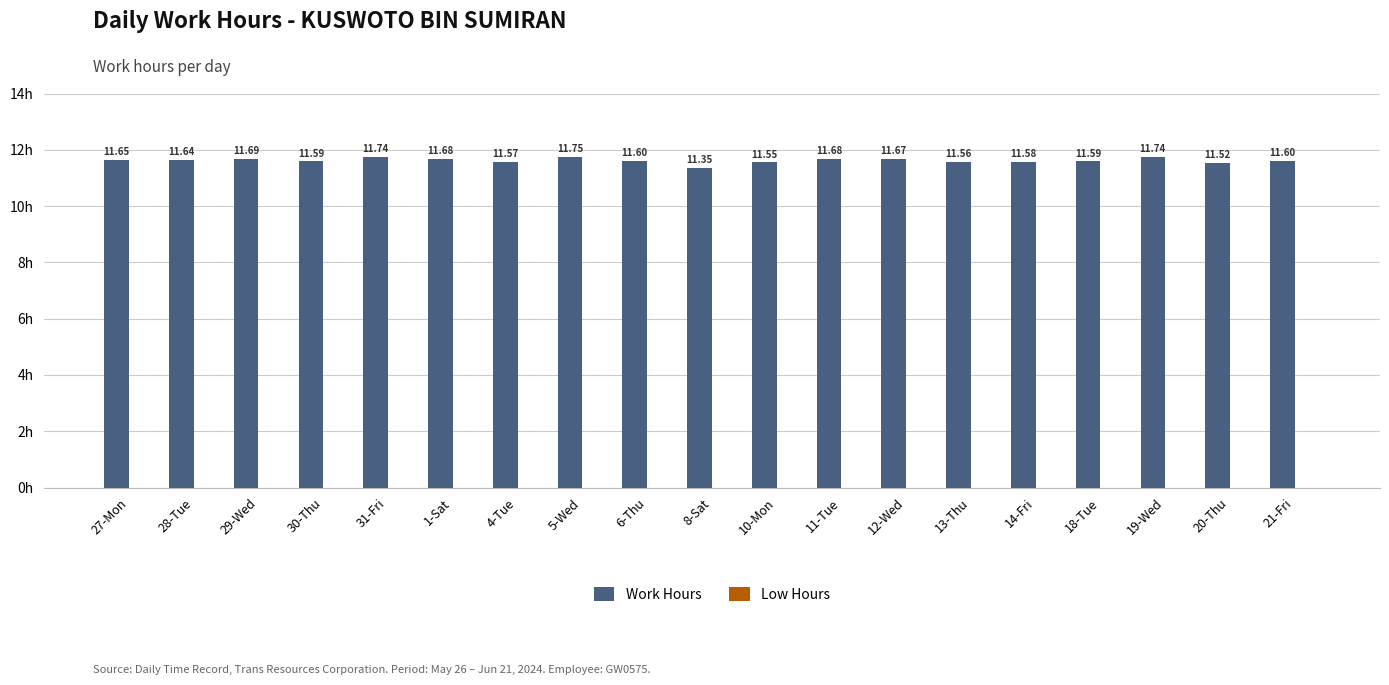

What is the ratio of the value at 12-Wed to the value at 8-Sat?

1.0